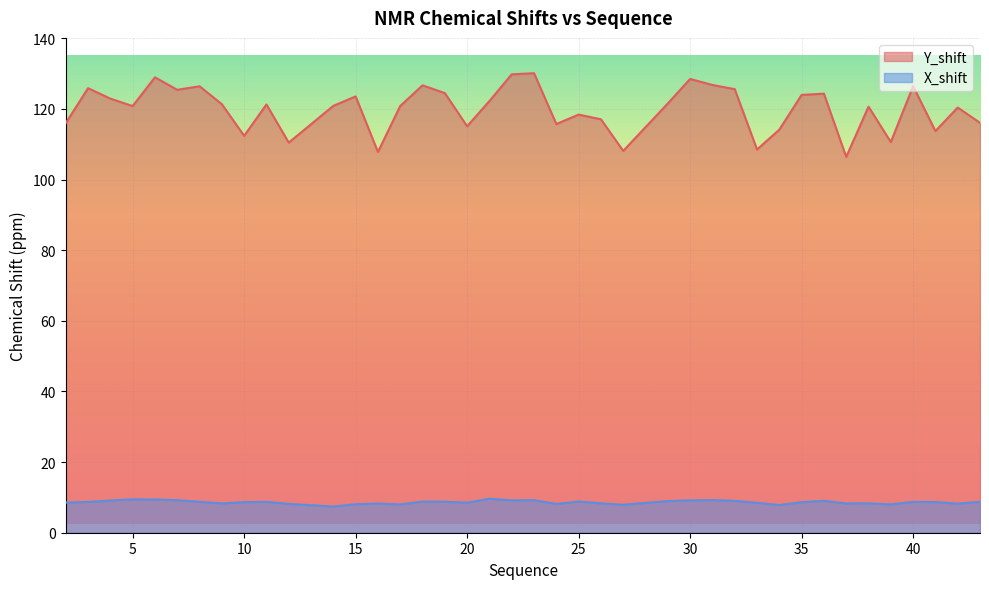

Which category has the highest value in the Y_shift series?

23